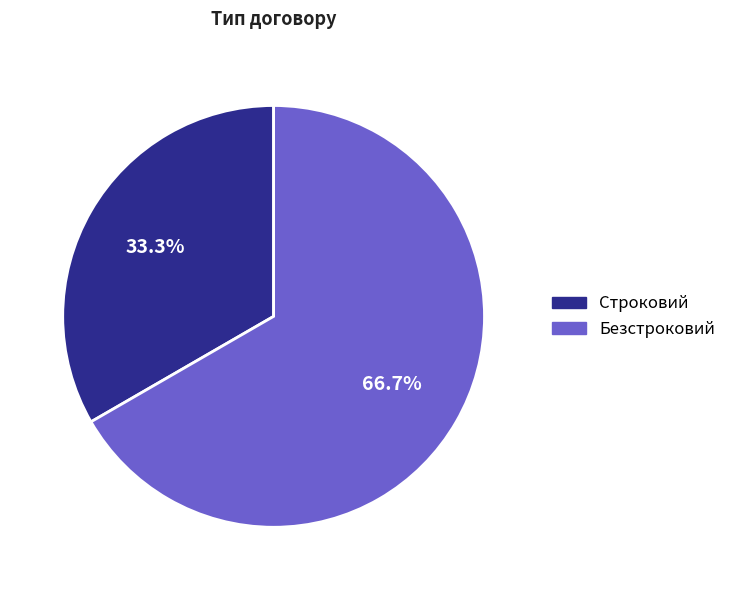

To the nearest percent, what is the difference between the Безстроковий and Строковий slice percentages?

33%